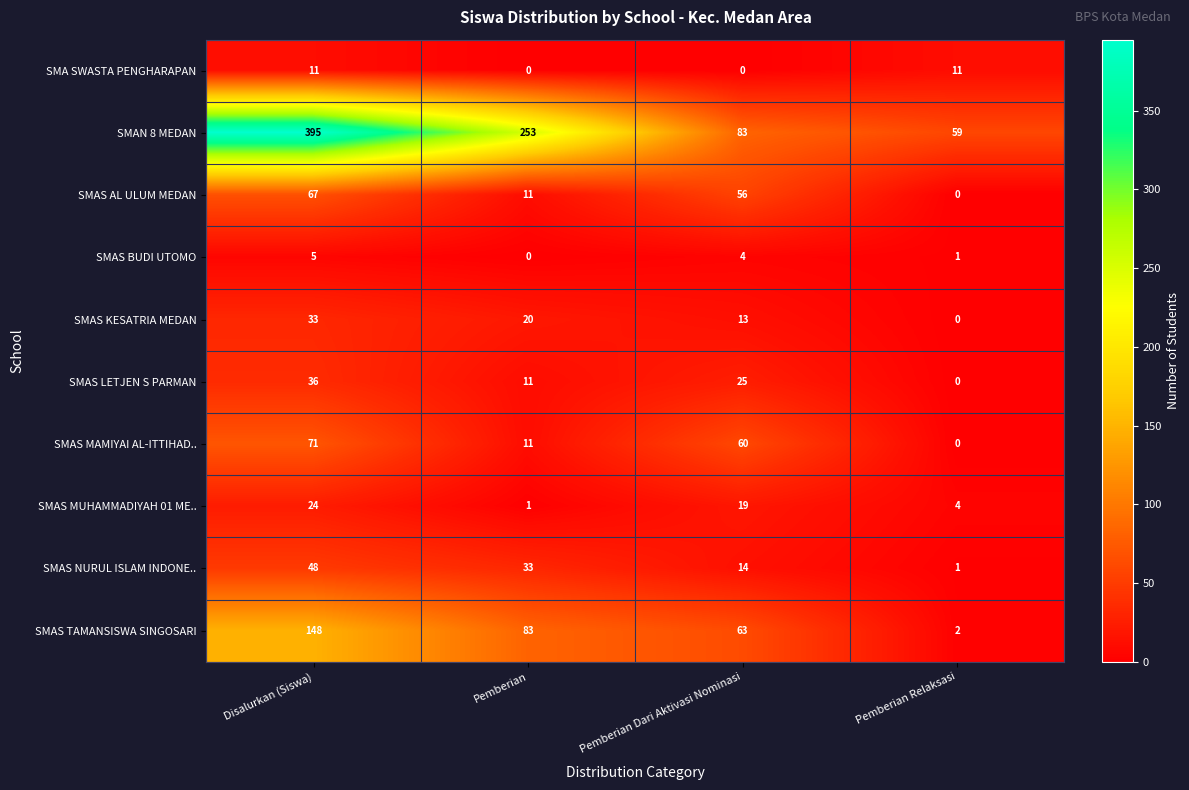

The value of SMAS KESATRIA MEDAN at Pemberian is 14. True or false?

False